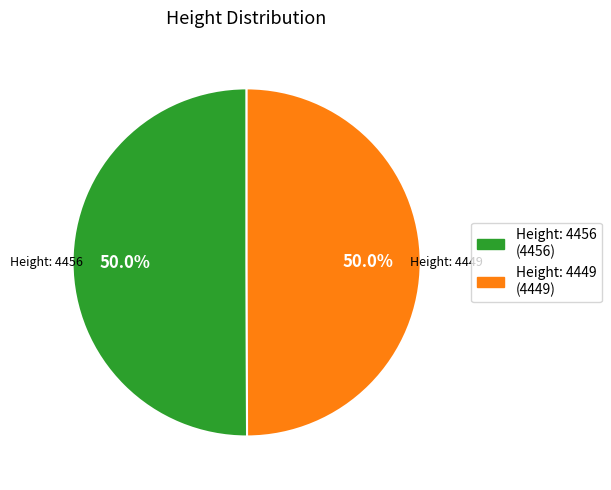

Which category has the smallest portion of the pie?

4449